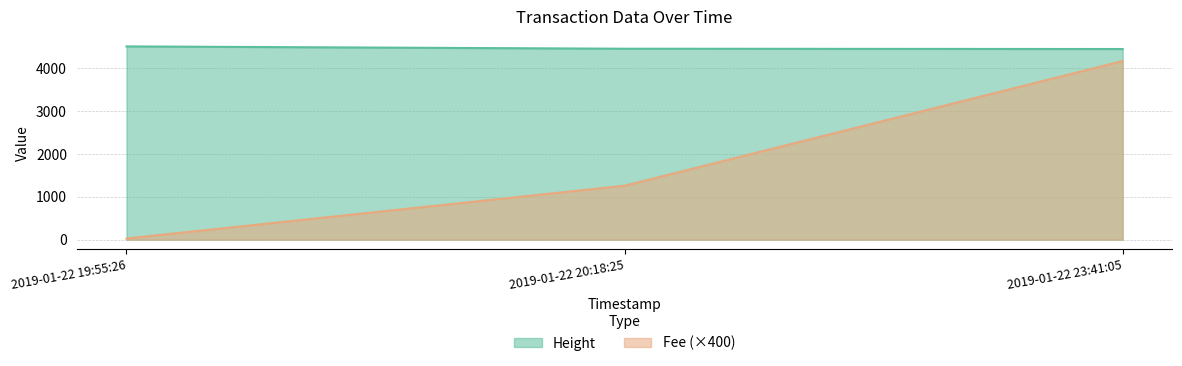

What is the maximum value for Fee?

4168.9